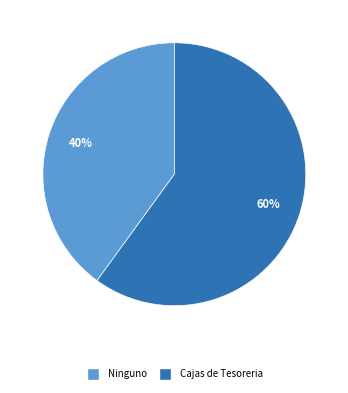

Which category has the biggest portion of the pie?

Cajas de Tesoreria